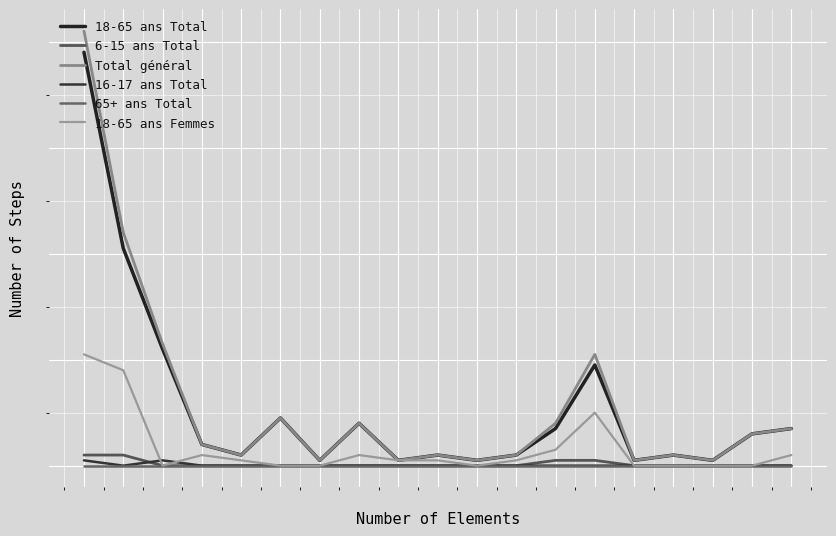

Reading left to right, list all the values displayed in this chart.

18-65 ans Total: 78	41	22	4	2	9	1	8	1	2	1	2	7	19	1	2	1	6	7
6-15 ans Total: 2	2	0	0	0	0	0	0	0	0	0	0	1	1	0	0	0	0	0
Total général: 82	44	23	4	2	9	1	8	1	2	1	2	8	21	1	2	1	6	7
16-17 ans Total: 1	0	1	0	0	0	0	0	0	0	0	0	0	0	0	0	0	0	0
65+ ans Total: 0	0	0	0	0	0	0	0	0	0	0	0	0	0	0	0	0	0	0
18-65 ans Femmes: 21	18	0	2	1	0	0	2	1	1	0	1	3	10	0	0	0	0	2